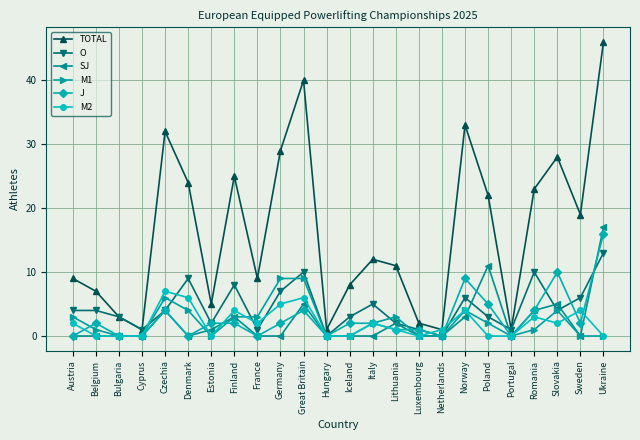

True or false: J and TOTAL intersect in this chart.

False